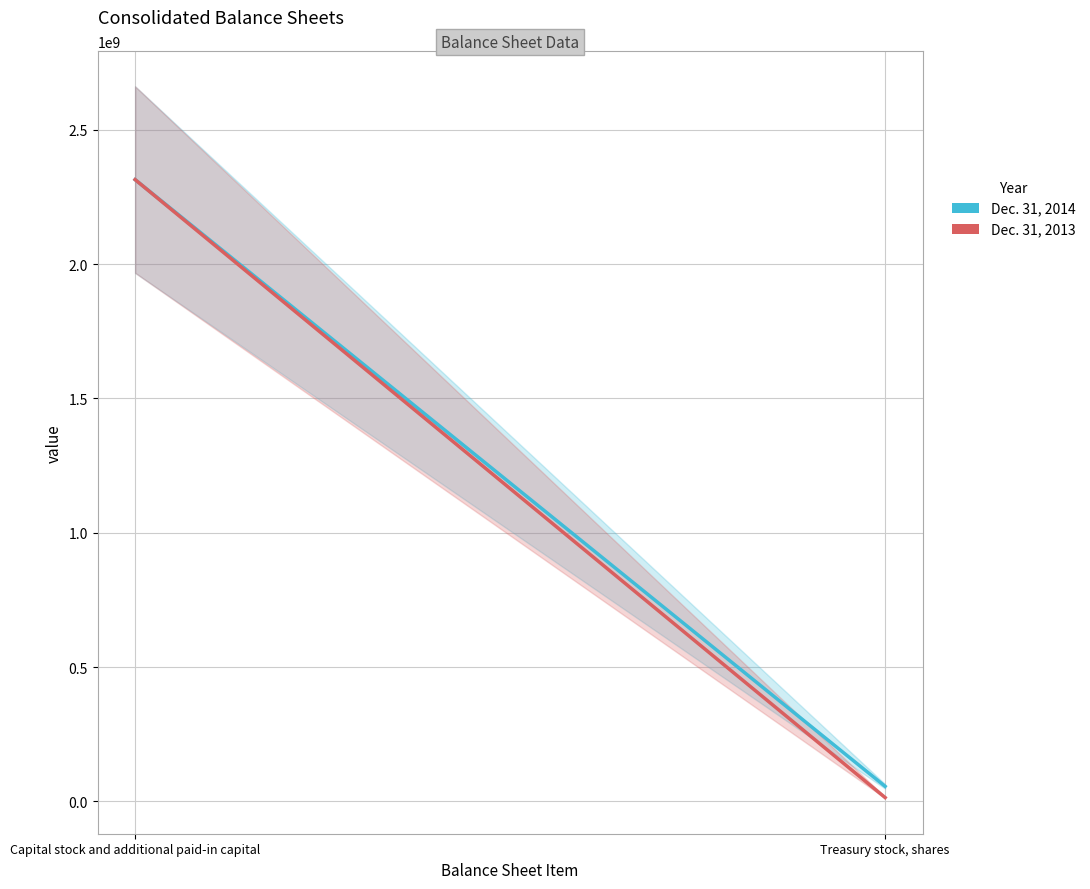

What is the difference between the Dec. 31, 2014 values at Capital stock and additional paid-in capital and Treasury stock, shares?

2258899625